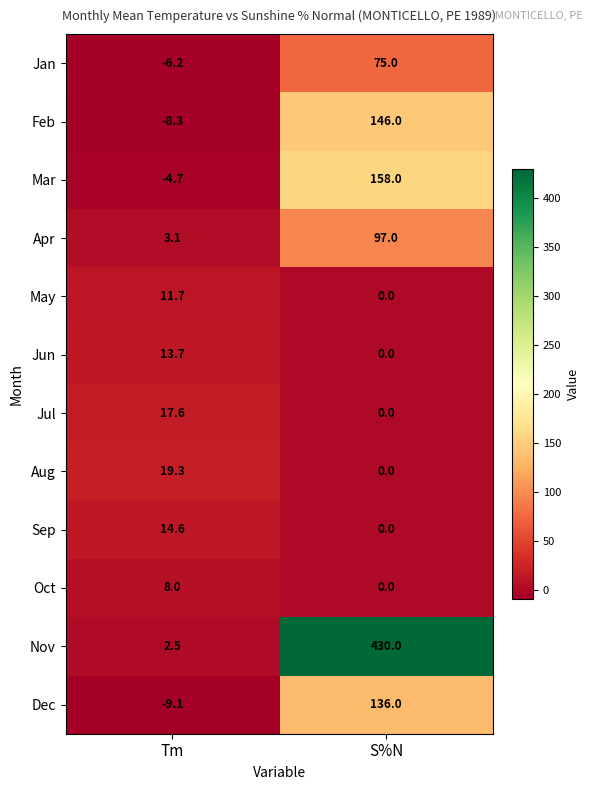

Rank the series by their maximum value, from highest to lowest.

Nov, Mar, Feb, Dec, Apr, Jan, Aug, Jul, Sep, Jun, May, Oct